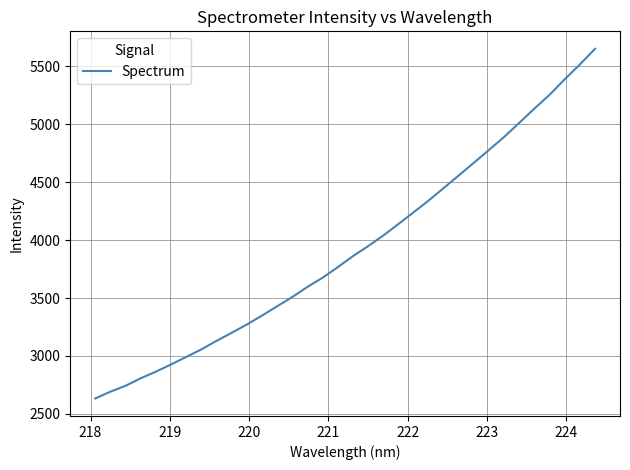

What is the minimum value shown in the chart?

2632.5